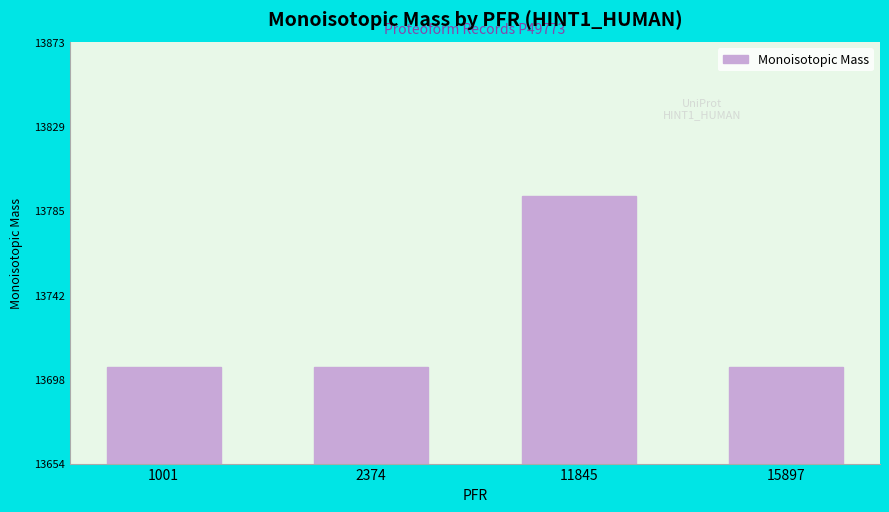

True or false: the data shows 24418.7 at 2374.

False